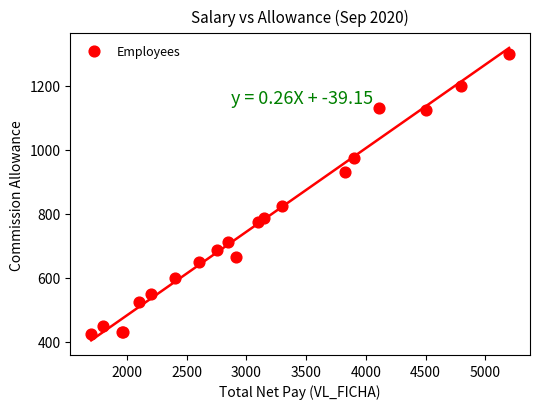

What Y value in the scatter plot is closest to 862?

825.0